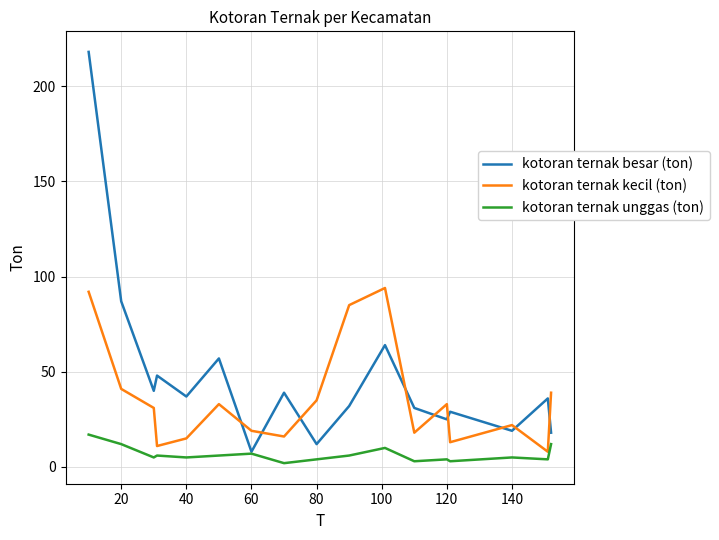

What is the highest value of the kotoran ternak kecil (ton) series?

94